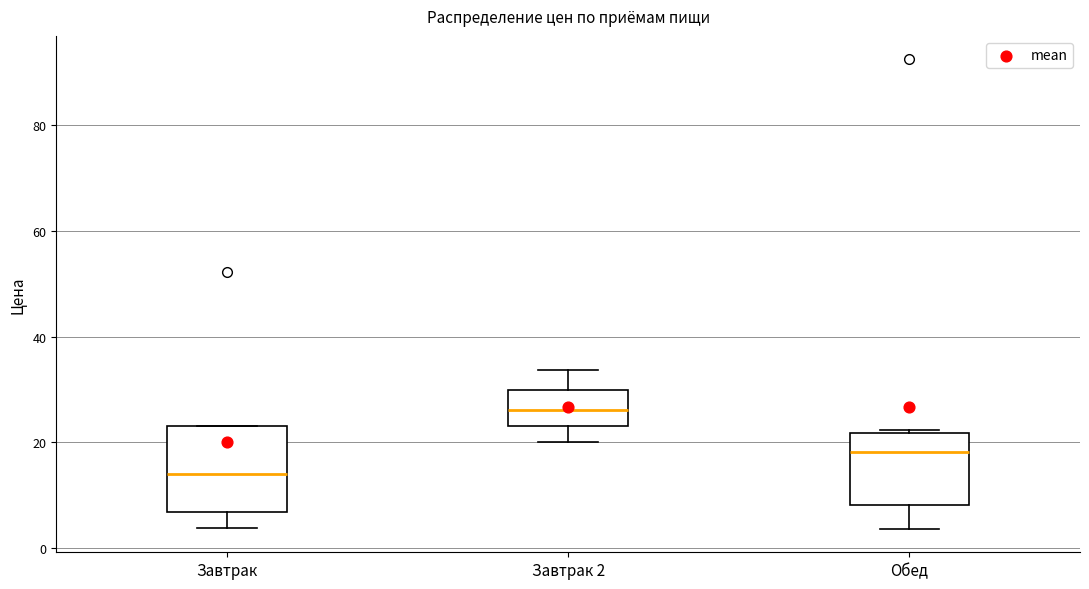

Reading left to right, read every box against the y-axis: the position of its median line, the range the box covers, and the ends of its whiskers. The values are not printed on the chart, so give them approximately, as read against the axis.

Завтрак: median 14, box 6 to 24, whiskers 4 to 24
Завтрак 2: median 26, box 24 to 30, whiskers 20 to 34
Обед: median 18, box 8 to 22, whiskers 4 to 22